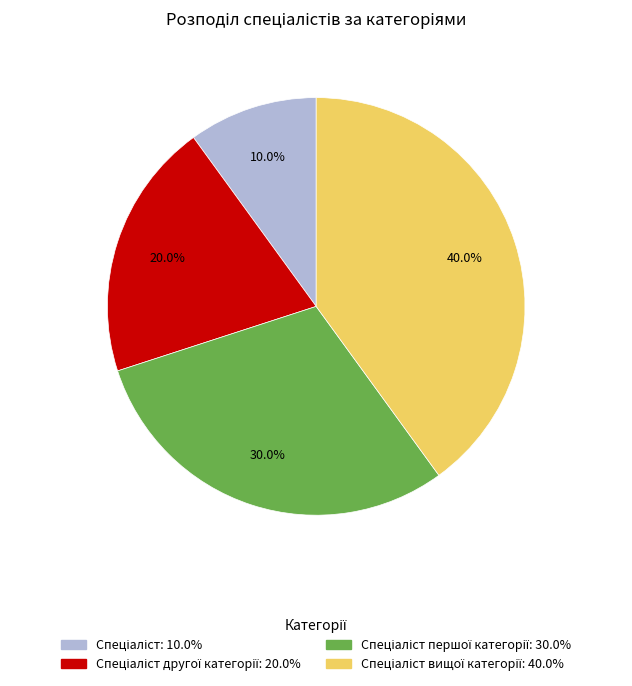

Is there any slice that represents more than half of the pie?

No